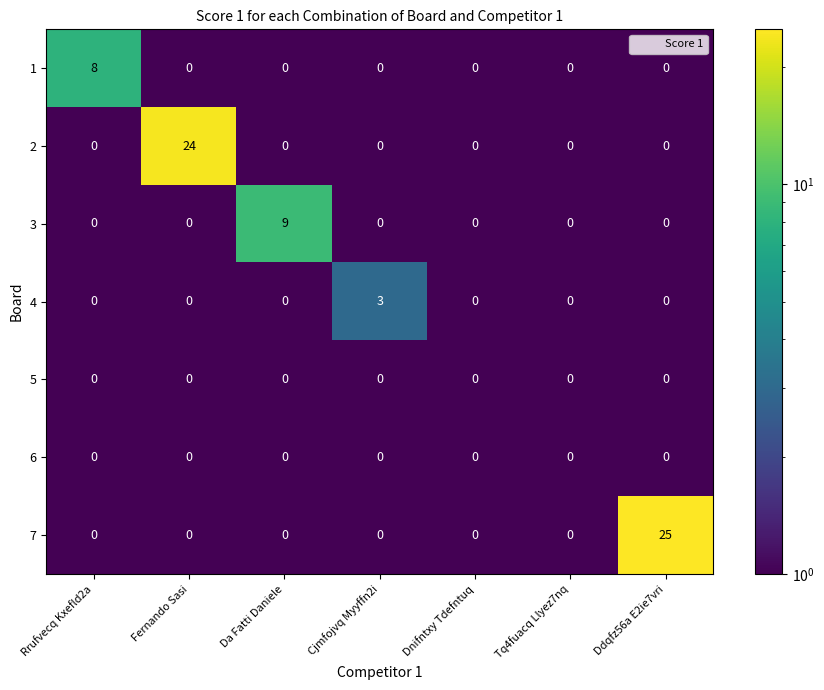

Between Cjmfojvq Myyffn2i and Tq4fuacq Llyez7nq, which series saw the biggest shift?

4